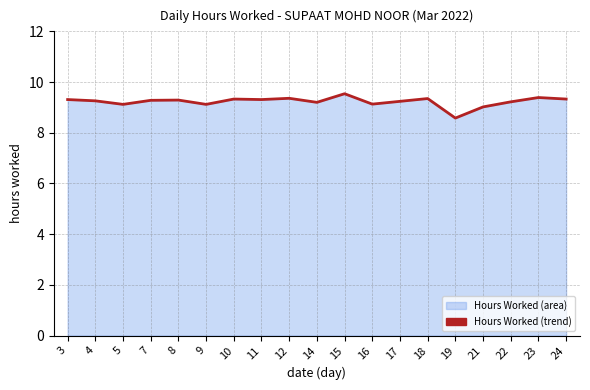

True or false: the data has more than 2 interior local peaks.

True